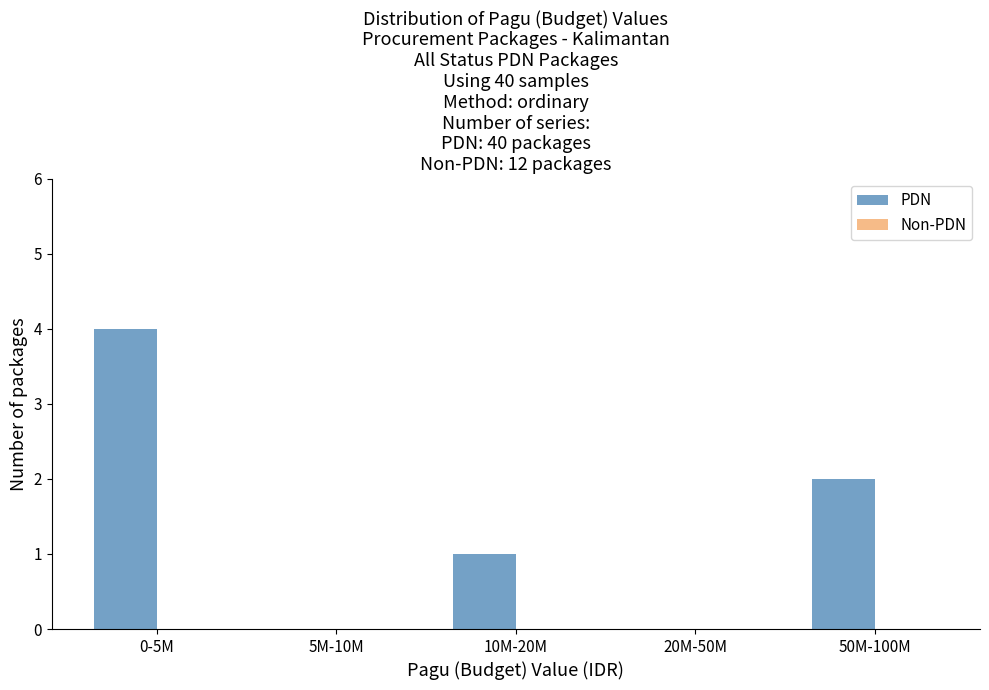

Reading left to right, extract all data points from this chart.

0-5M=4	5M-10M=0	10M-20M=1	20M-50M=0	50M-100M=2